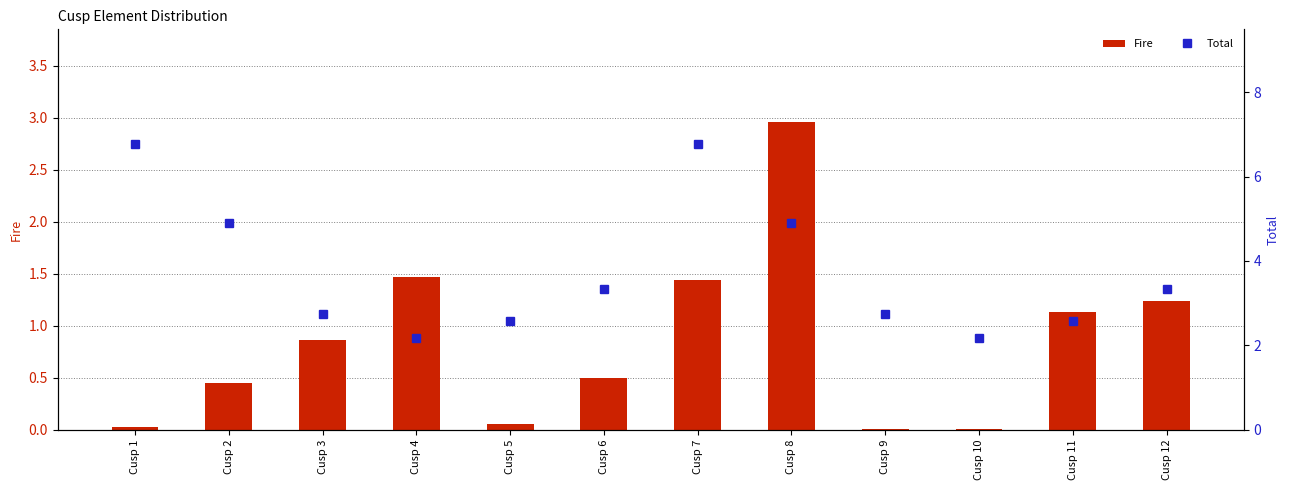

At which category is the sum across all series the highest?

Cusp 7